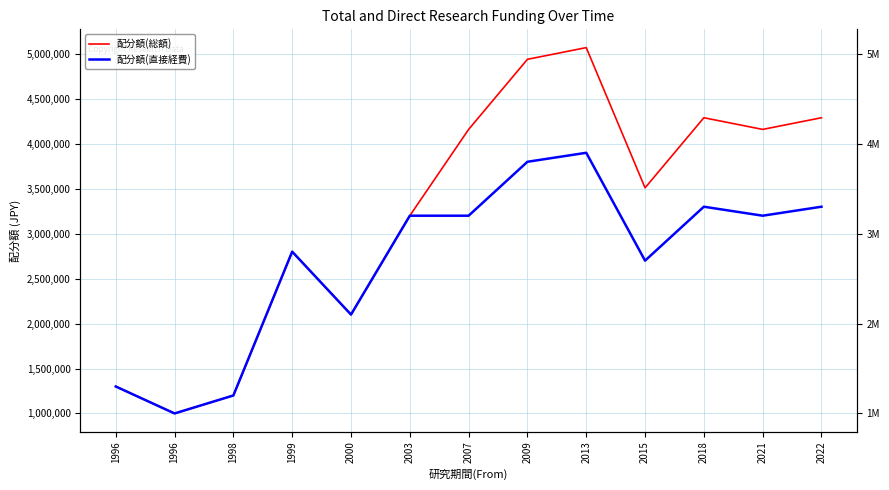

Reading left to right, extract all data points from this chart.

配分額(総額): 1996=1300000	1996=1000000	1998=1200000	1999=2800000	2000=2100000	2003=3200000	2007=4160000	2009=4940000	2013=5070000	2015=3510000	2018=4290000	2021=4160000	2022=4290000
配分額(直接経費): 1996=1300000	1996=1000000	1998=1200000	1999=2800000	2000=2100000	2003=3200000	2007=3200000	2009=3800000	2013=3900000	2015=2700000	2018=3300000	2021=3200000	2022=3300000